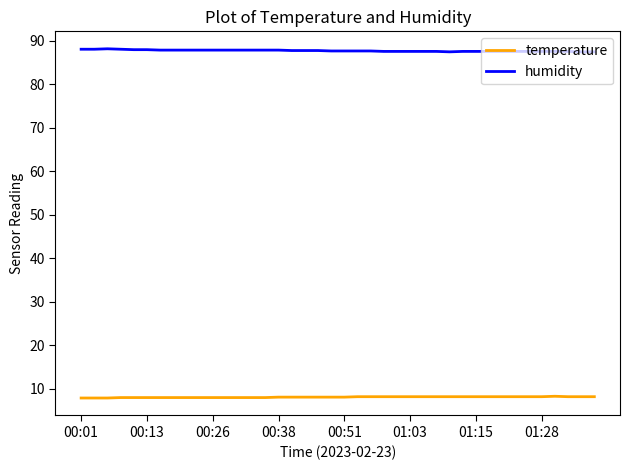

How many lines are shown in the chart?

2